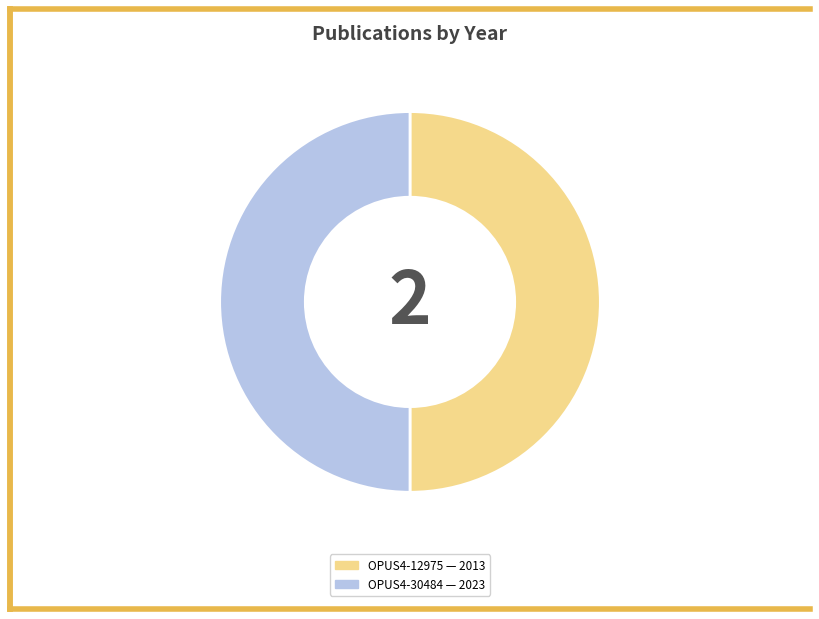

How many slices are in this pie chart?

2